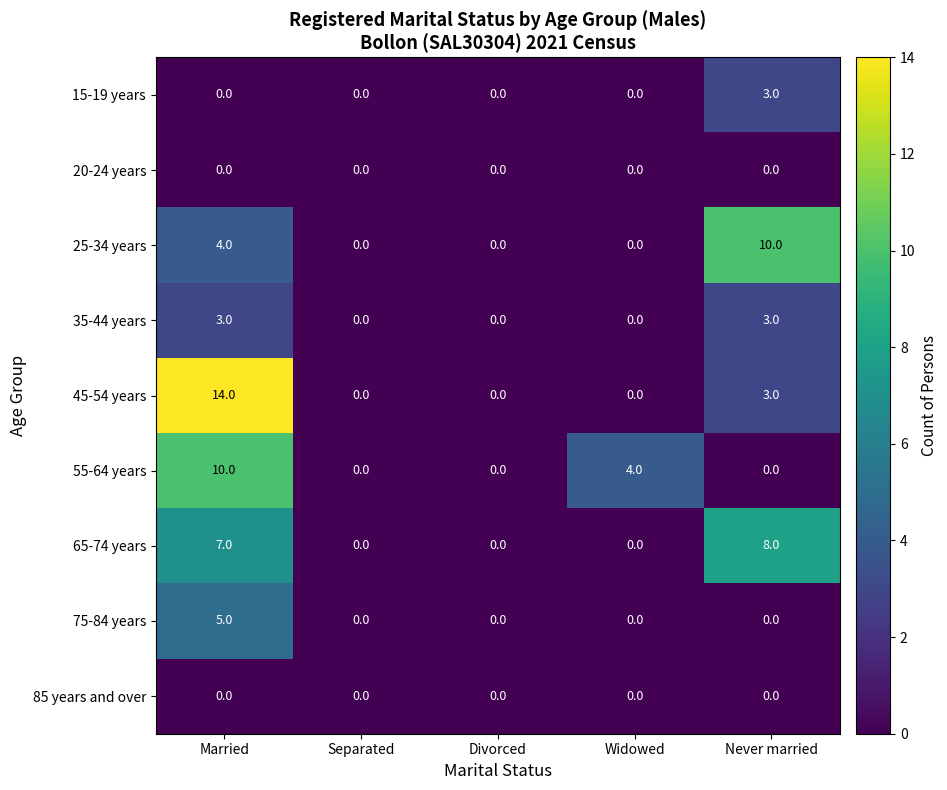

Count the number of data series in this chart.

9